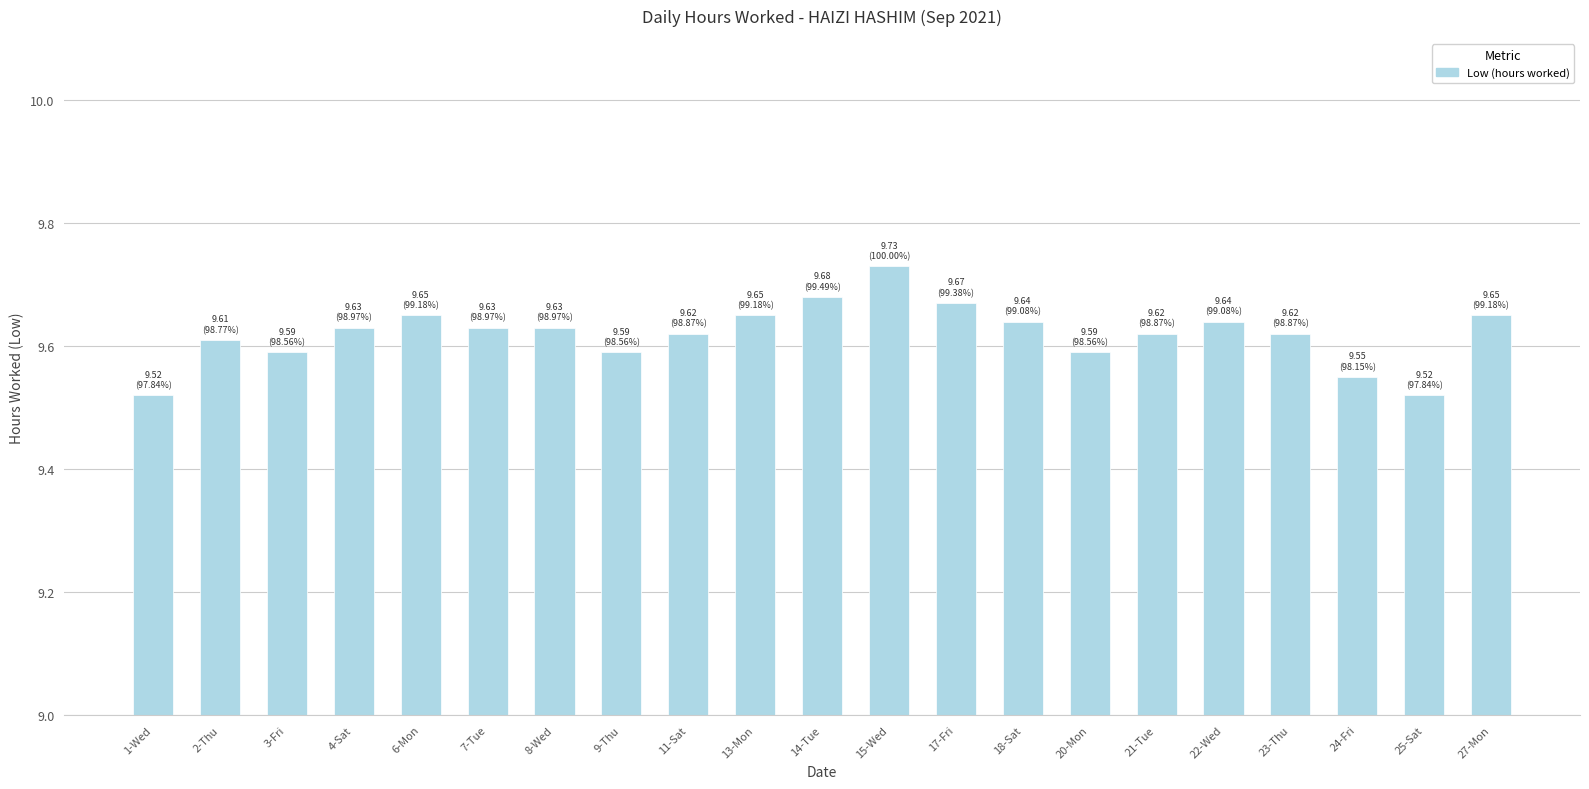

Does the chart contain any negative values?

No